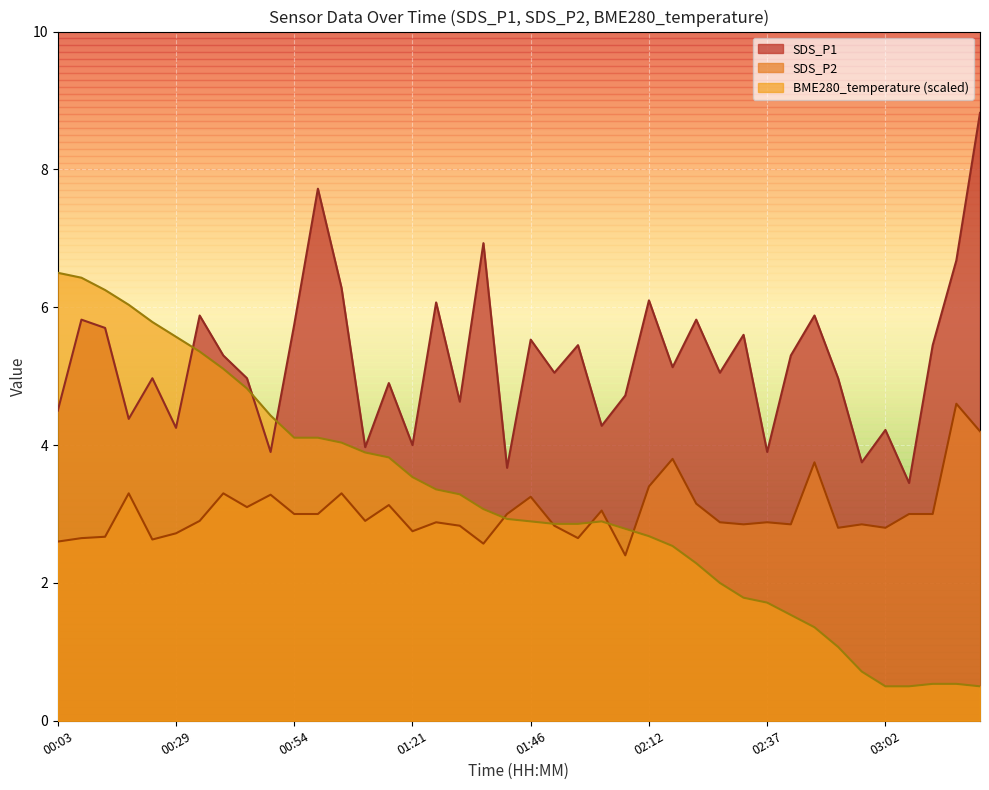

True or false: SDS_P2 has a value of 1.9 at 01:41.

False